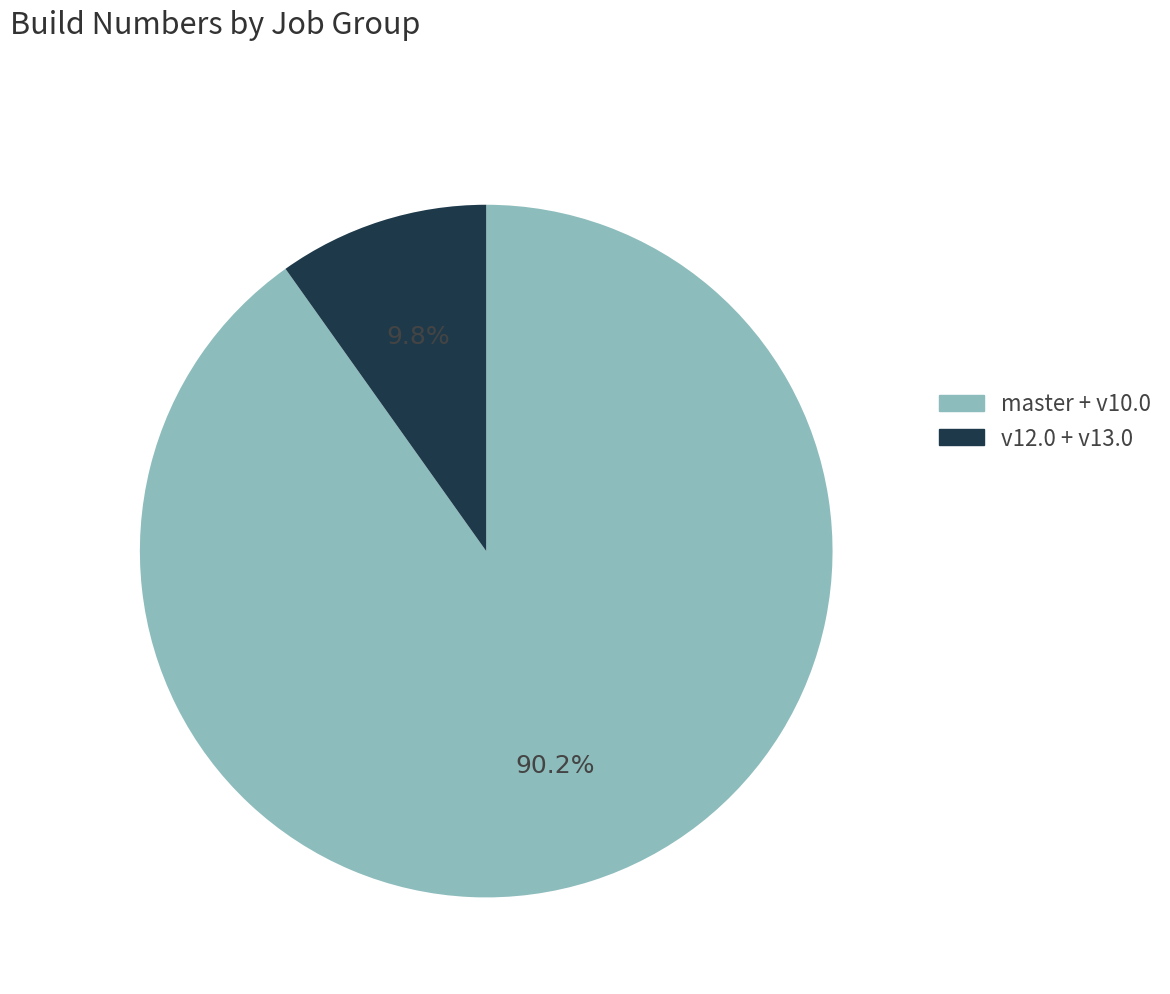

Which category accounts for the majority?

master + v10.0